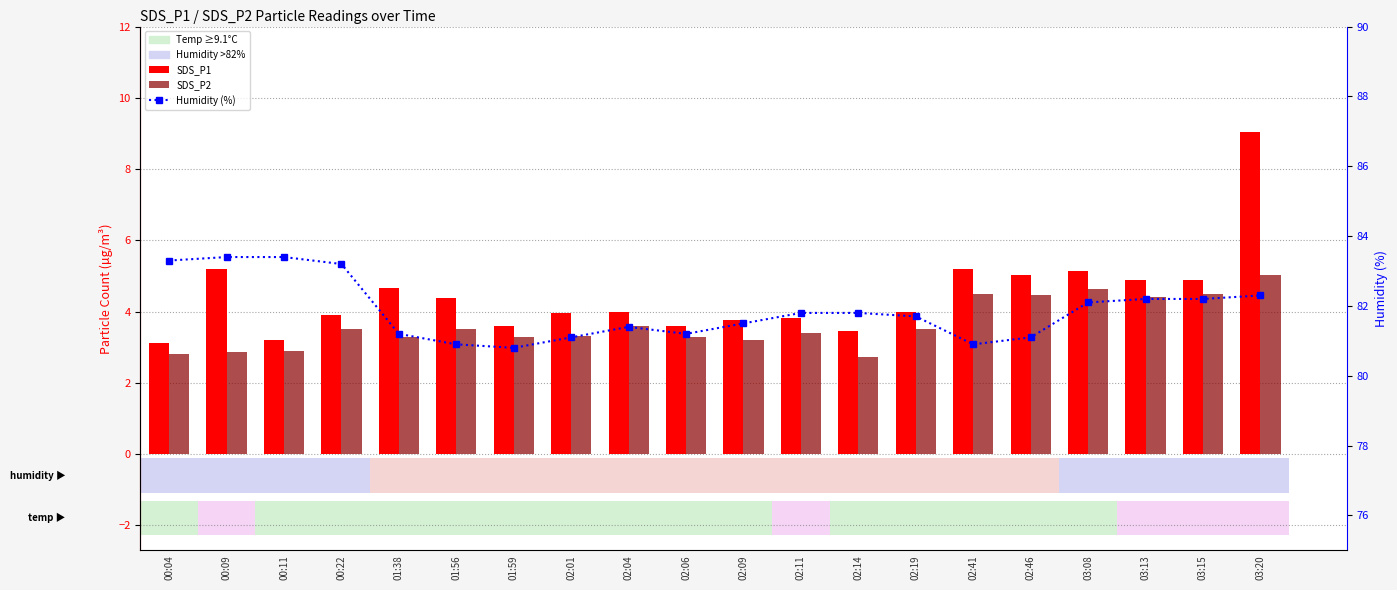

What is the difference between the maximum and minimum values in the SDS_P1 series?

5.9